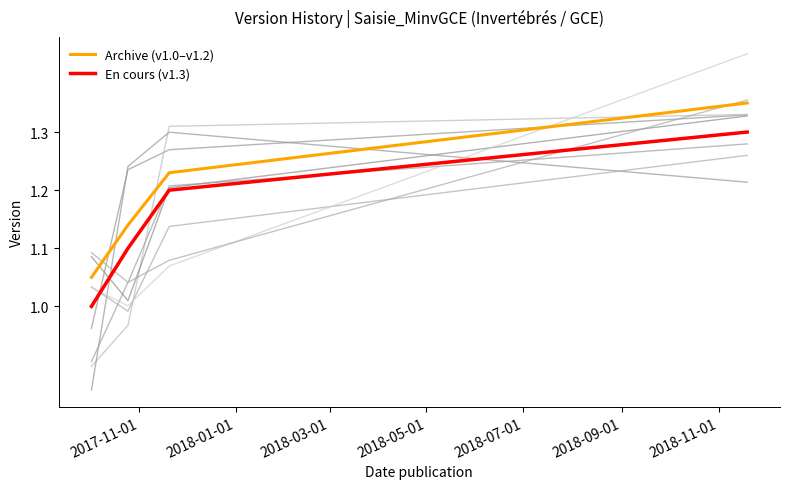

True or false: En cours (v1.3) and Archive (v1.0–v1.2) intersect in this chart.

False